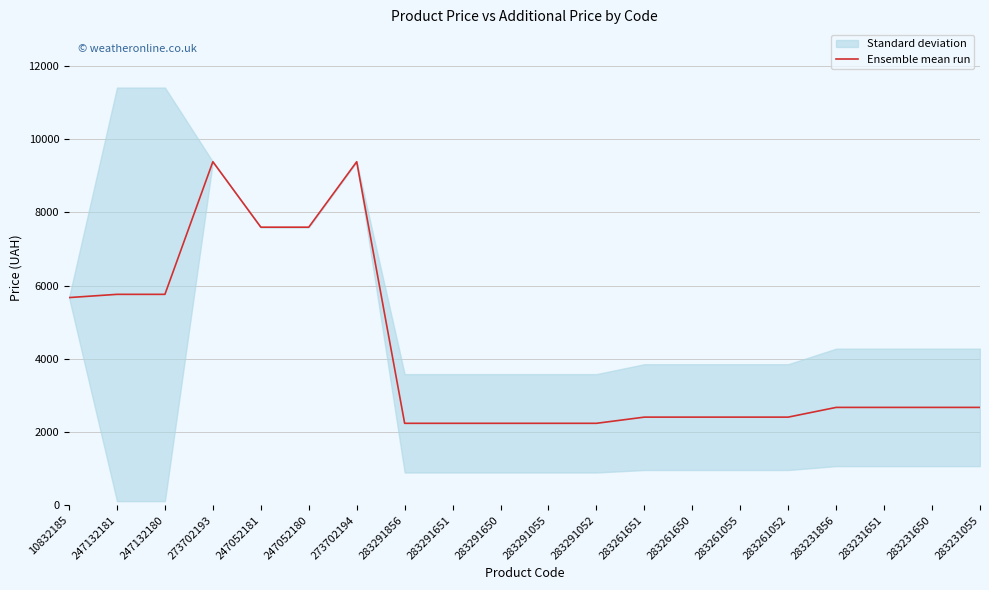

What is the value of the 17th point from the left?

2674.4